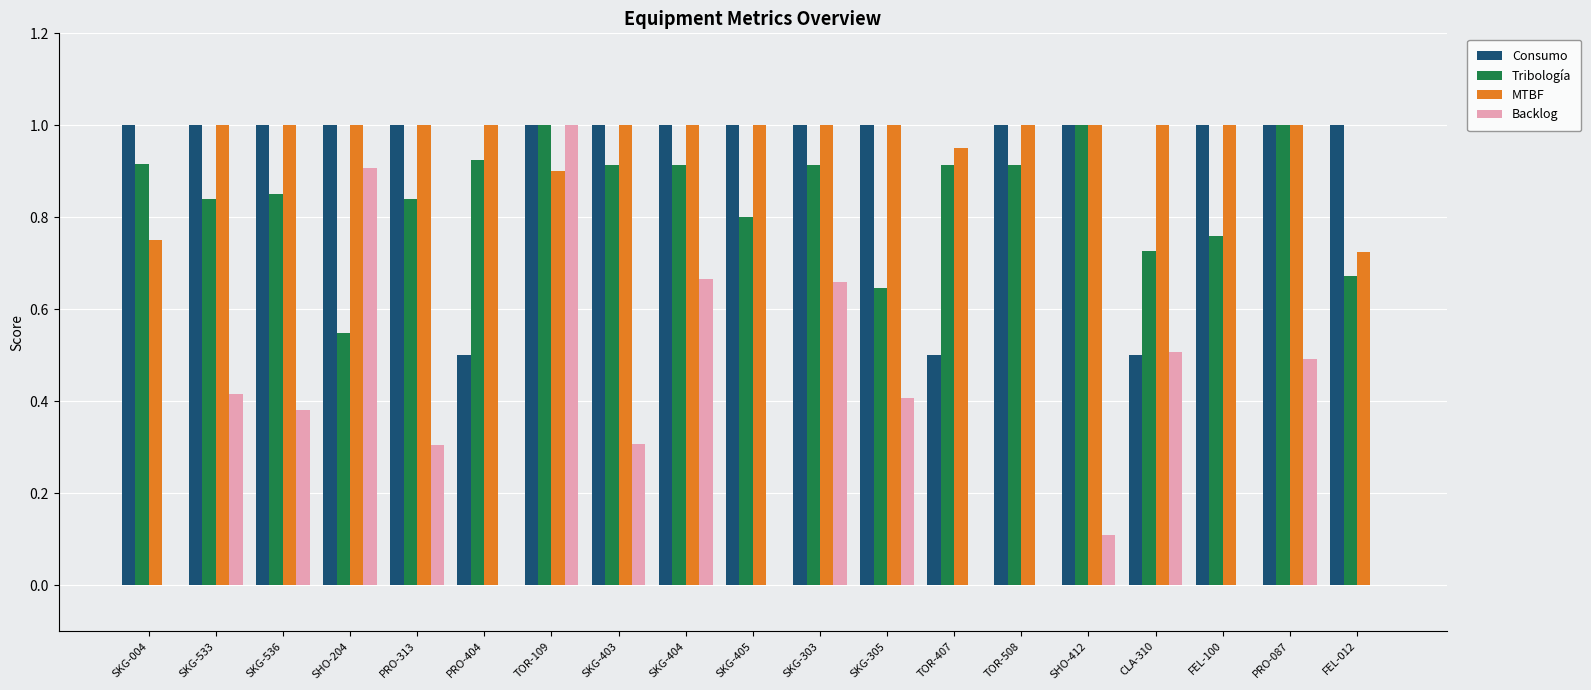

Are the bars horizontal?

No